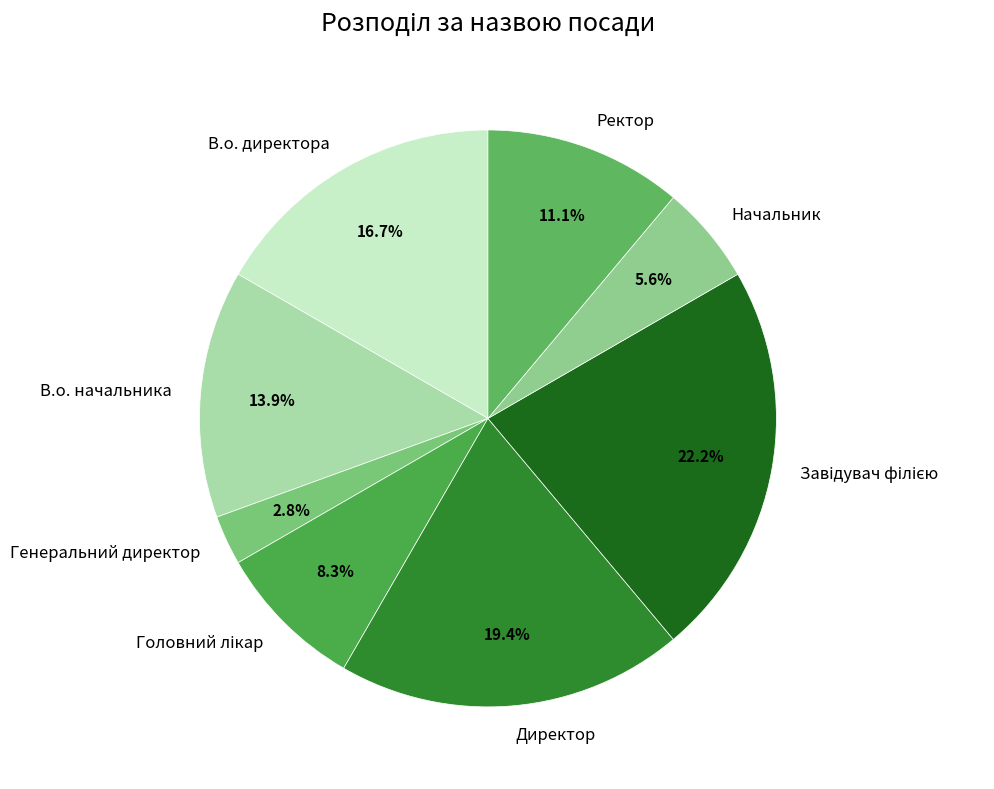

How many slices are in this pie chart?

8